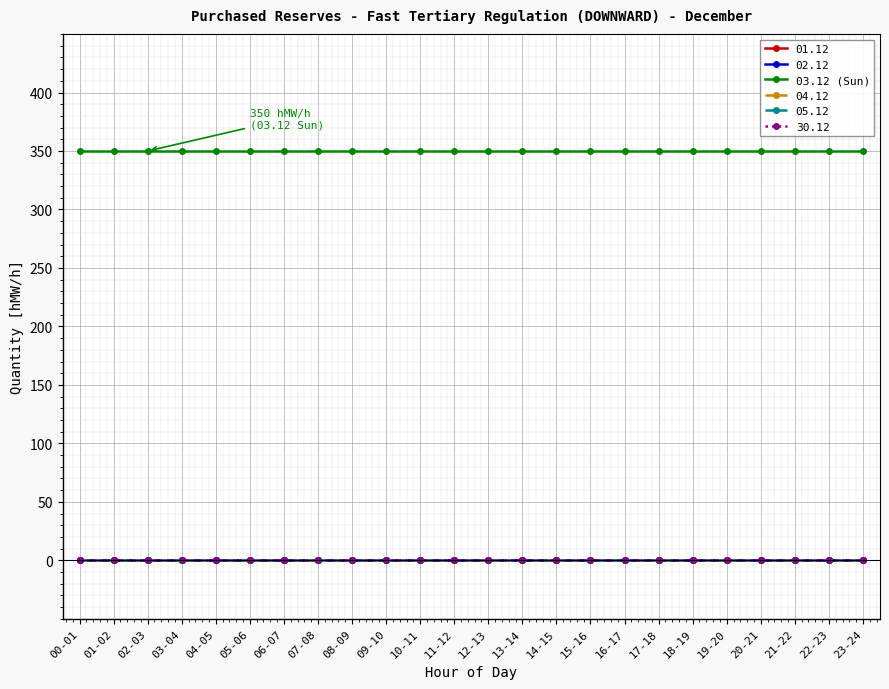

Is this an area chart (filled region under the line)?

No